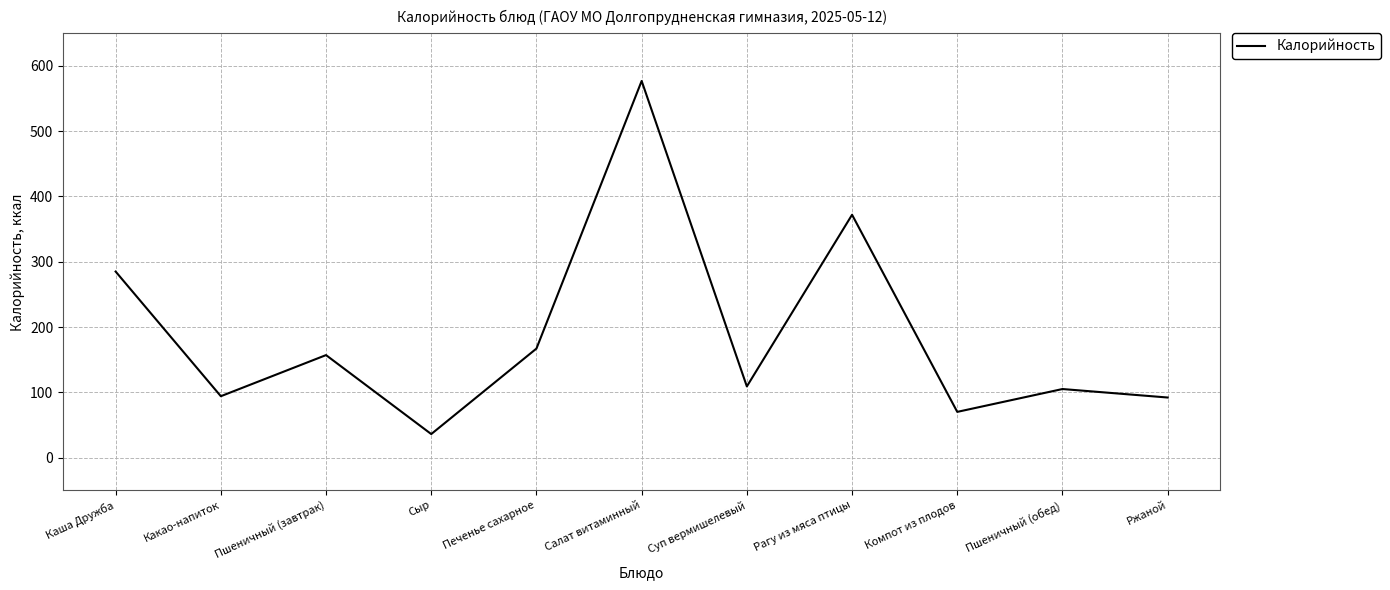

What is the minimum value shown in the chart?

36